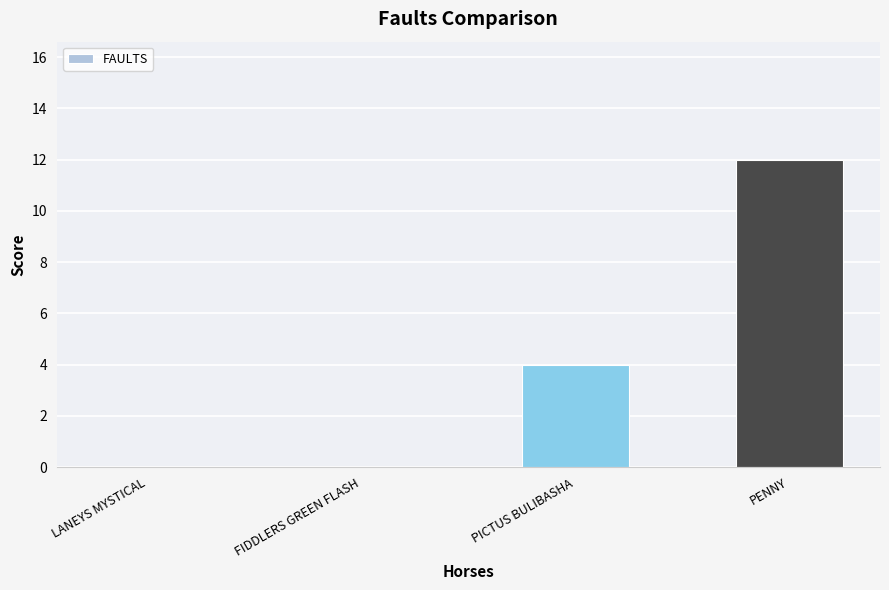

Is it true that the value at PICTUS BULIBASHA is 4?

True